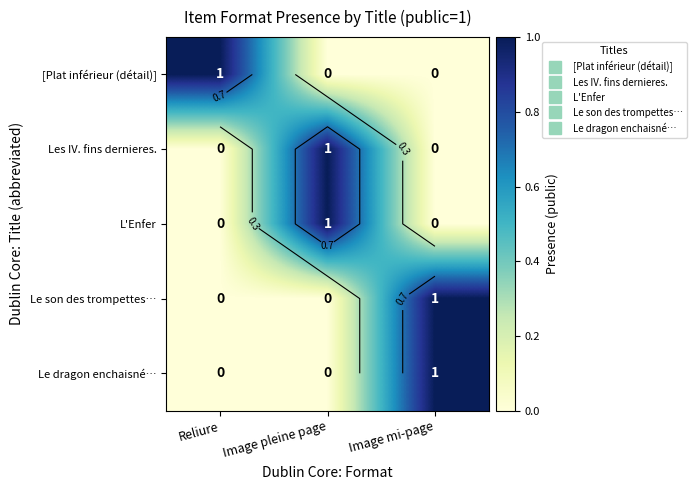

The value of Les IV. fins dernieres. at Image pleine page is 1. True or false?

True